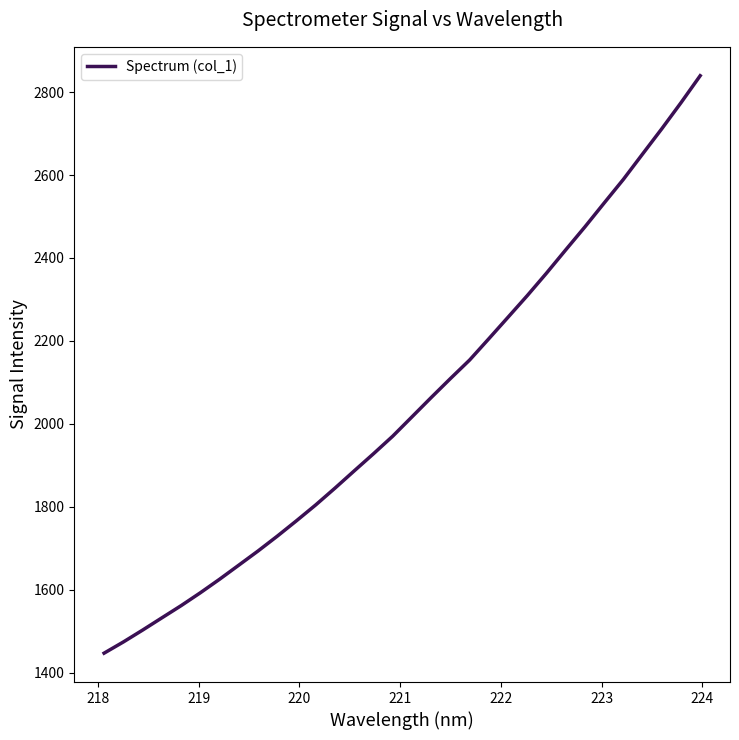

What is the difference between the maximum and minimum values?

1392.9